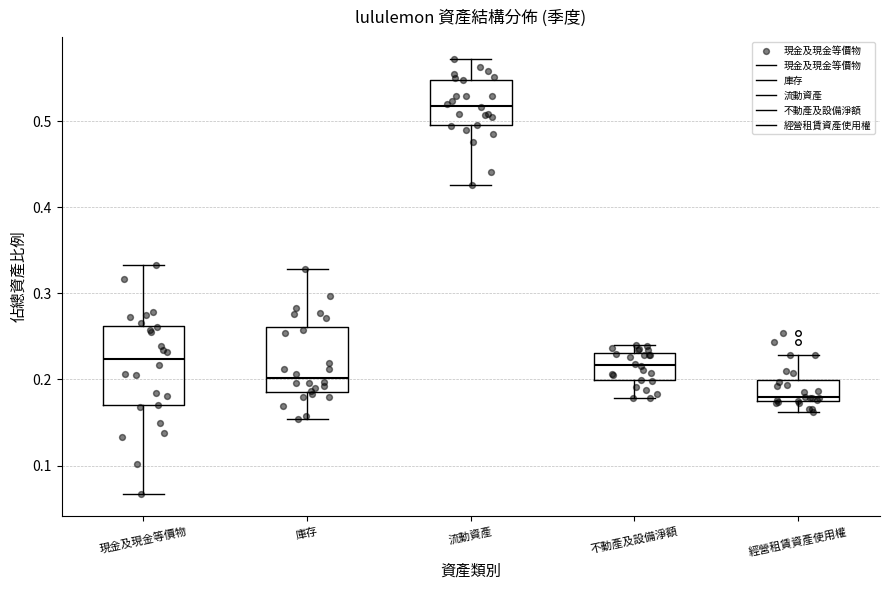

Where is the lower edge of the box for 流動資產 on the y-axis? The values are not printed on the chart, so give them approximately, as read against the axis.

0.50